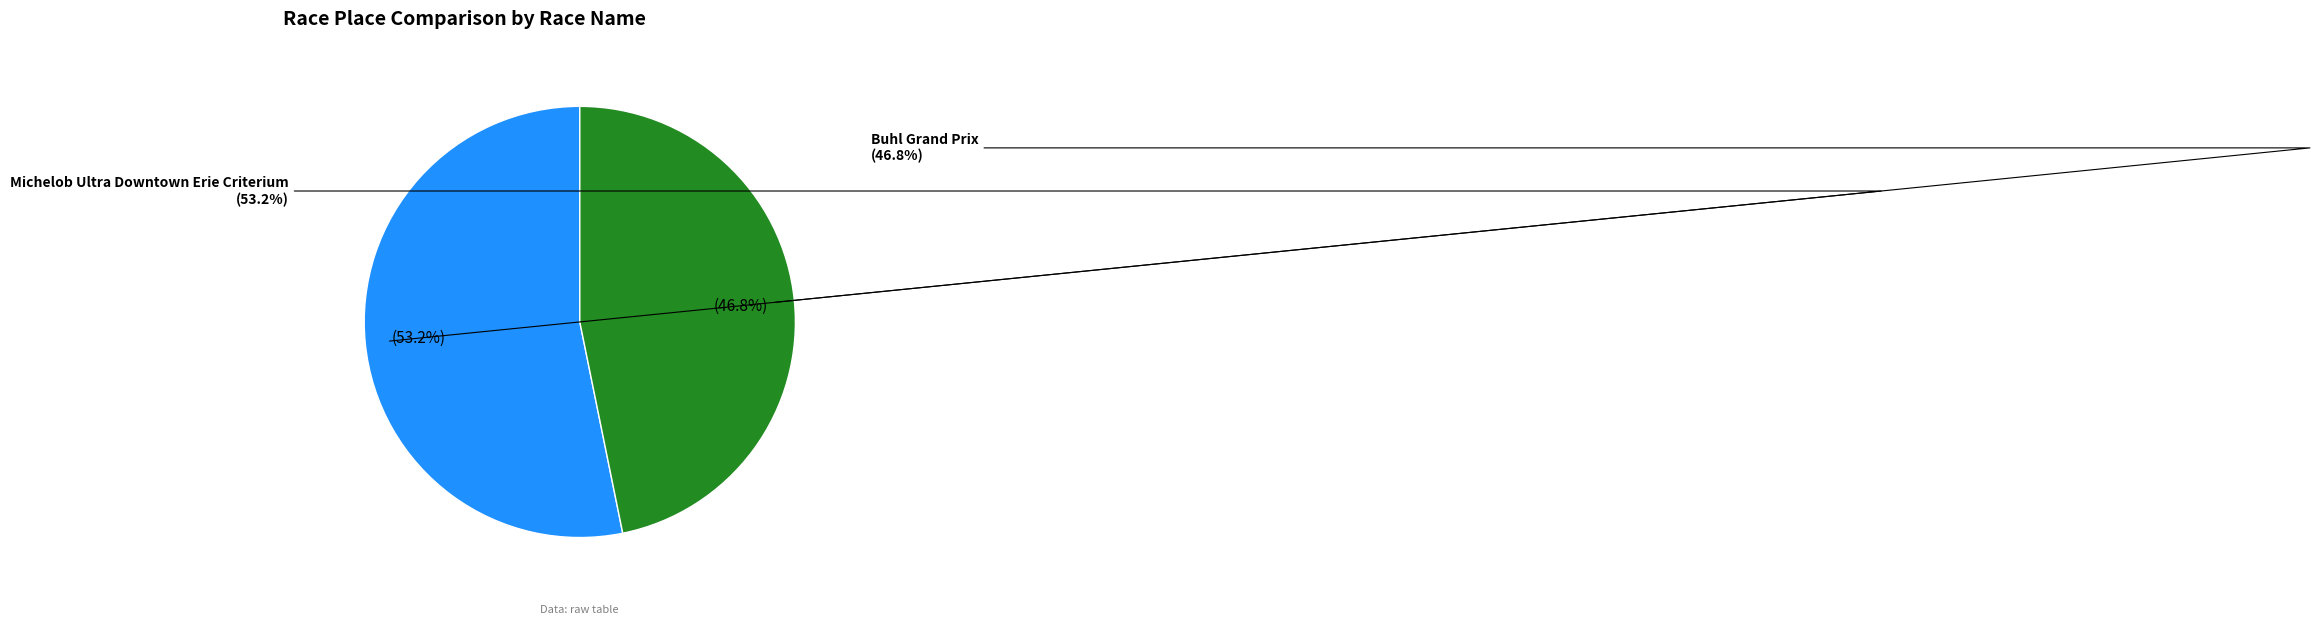

To the nearest percent, what is the average slice percentage?

50%